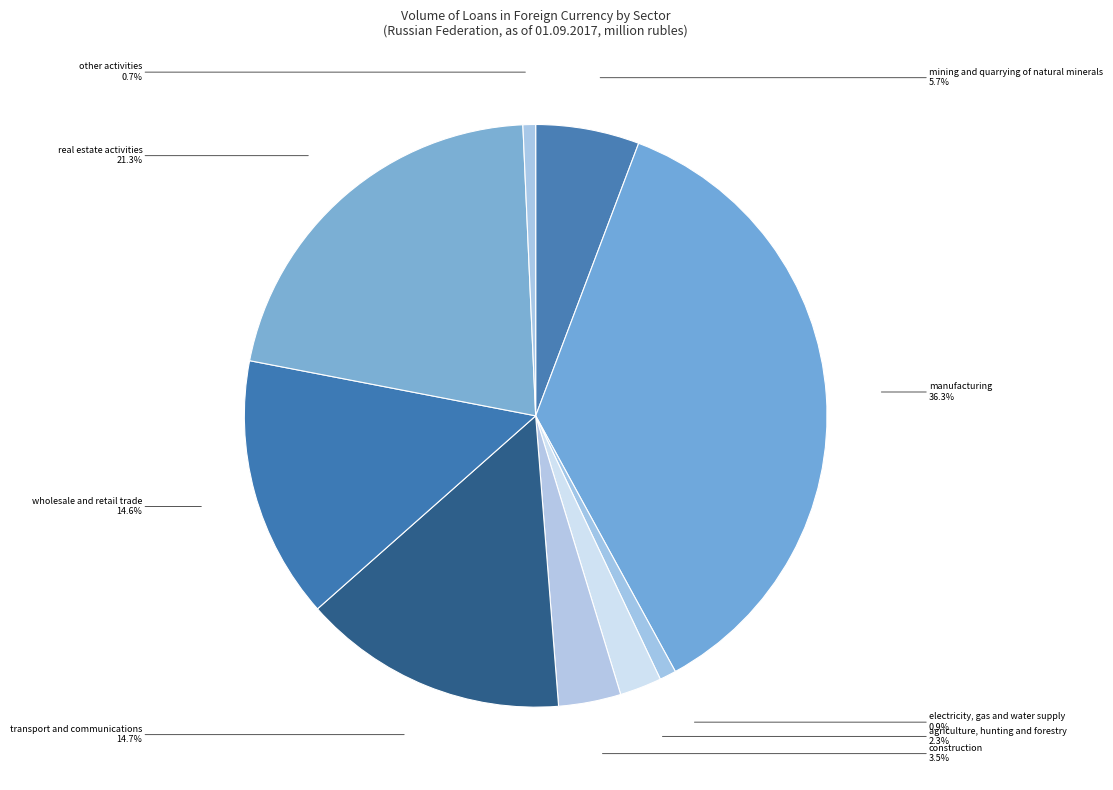

How many segments does this pie chart have?

9